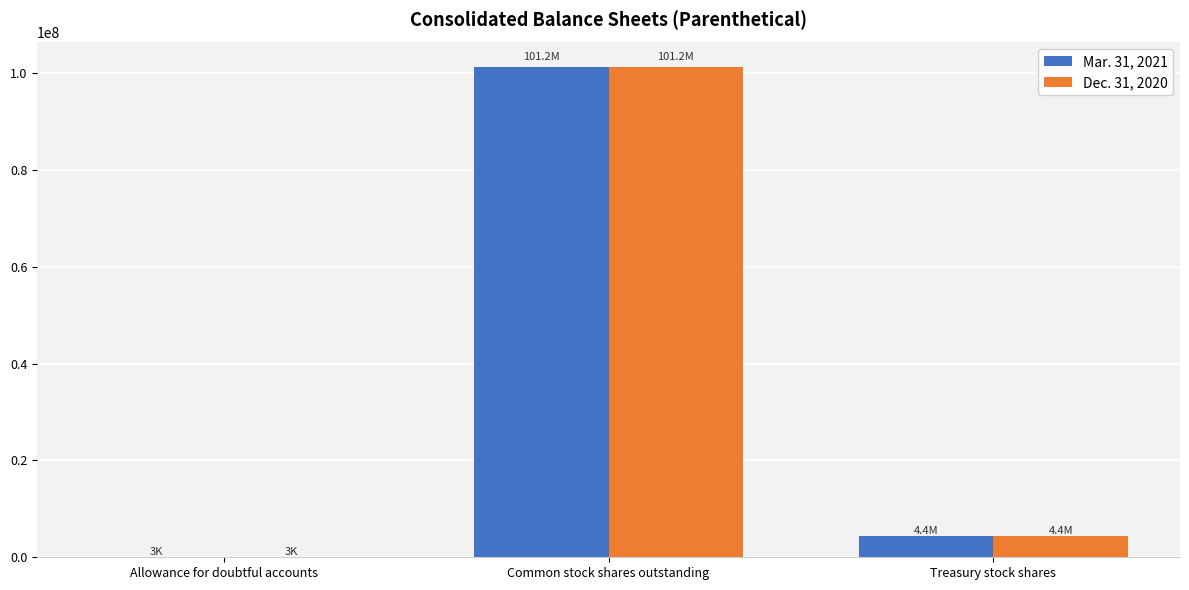

The value of Dec. 31, 2020 at Common stock shares outstanding is 43107691. True or false?

False